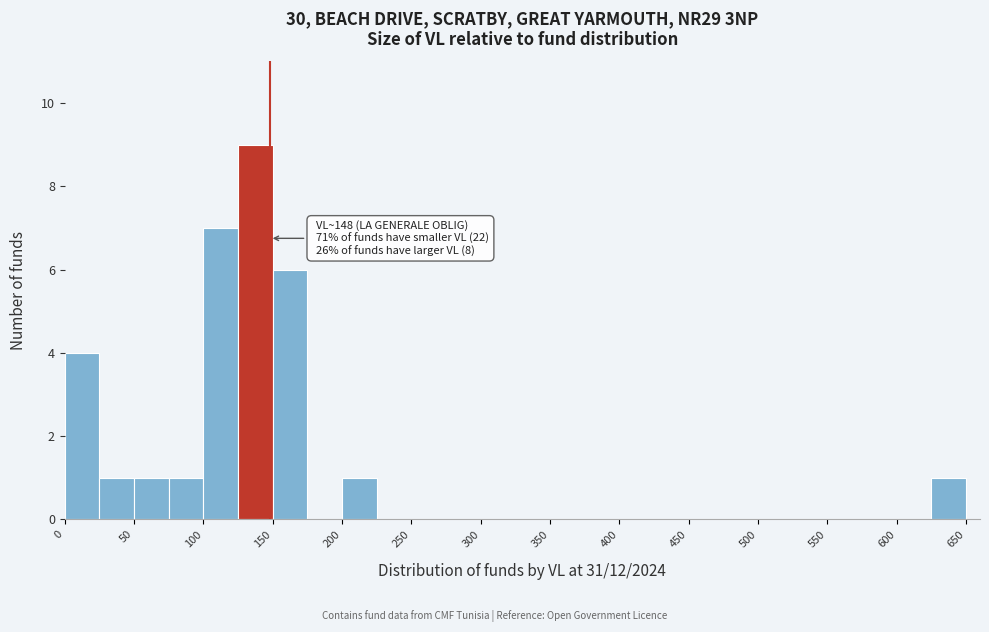

Over which range of the x-axis is the bar tallest?

125 to 150